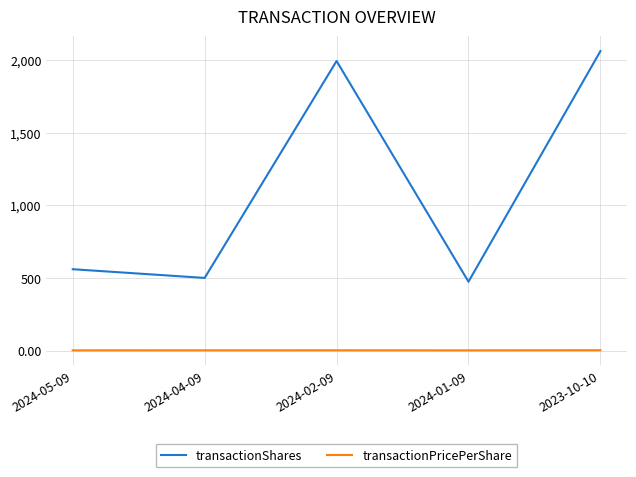

What is the sum of all transactionShares values?

5590.0